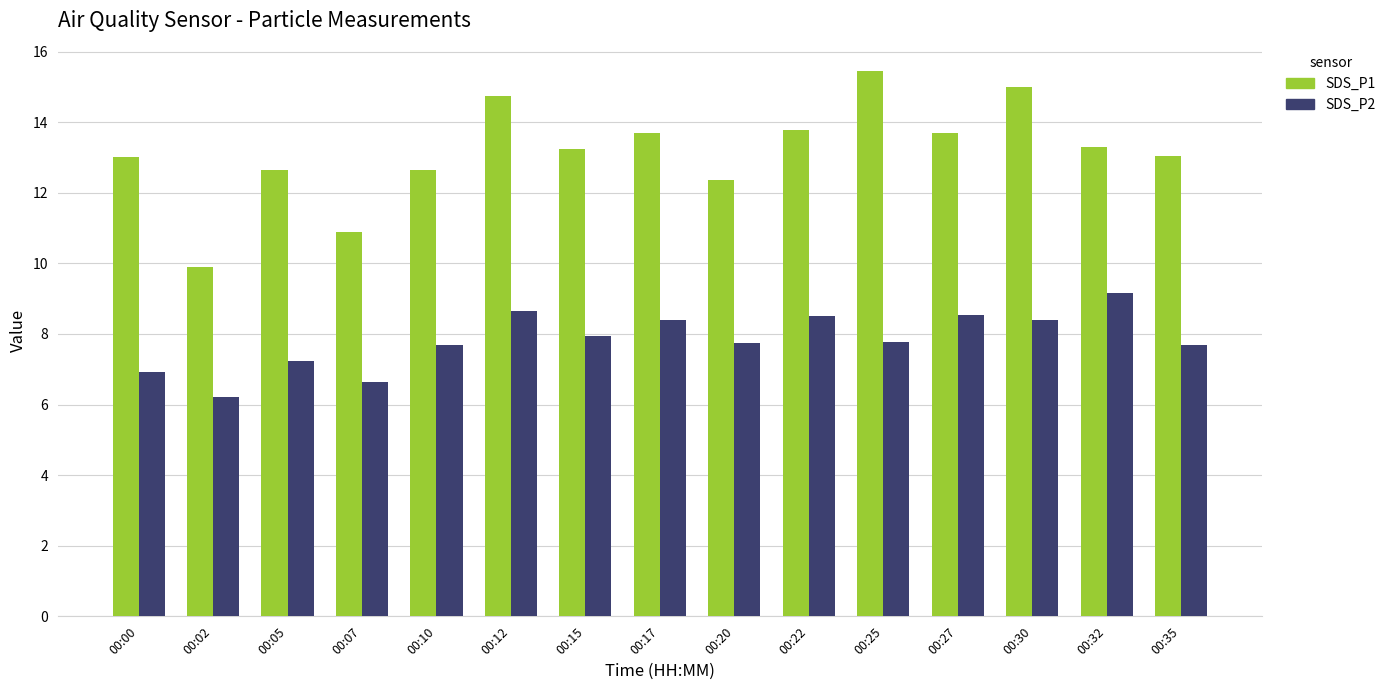

Where does the SDS_P2 series first go above 7?

00:05